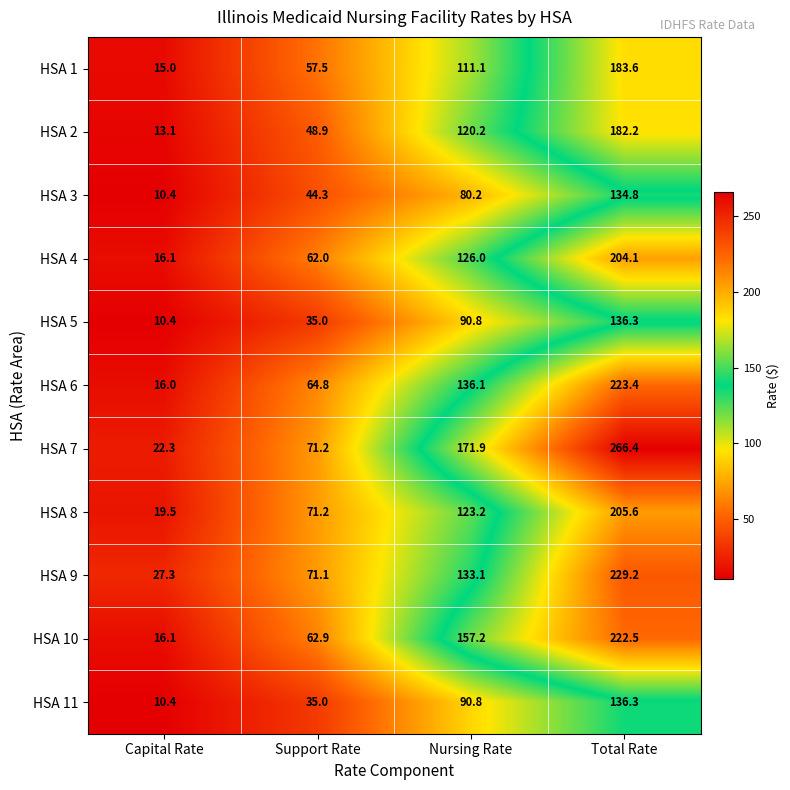

Which series has the largest range (max minus min)?

HSA 7